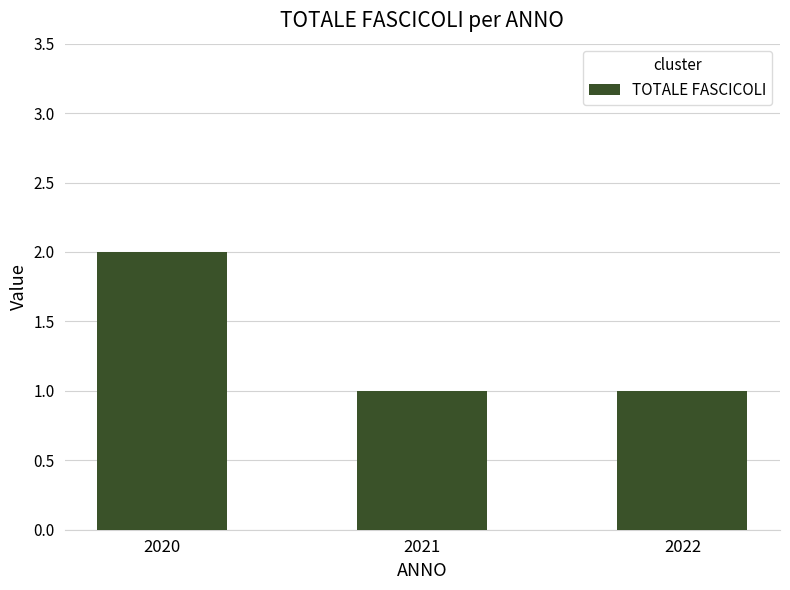

Are the bars grouped side by side (vs. stacked)?

No